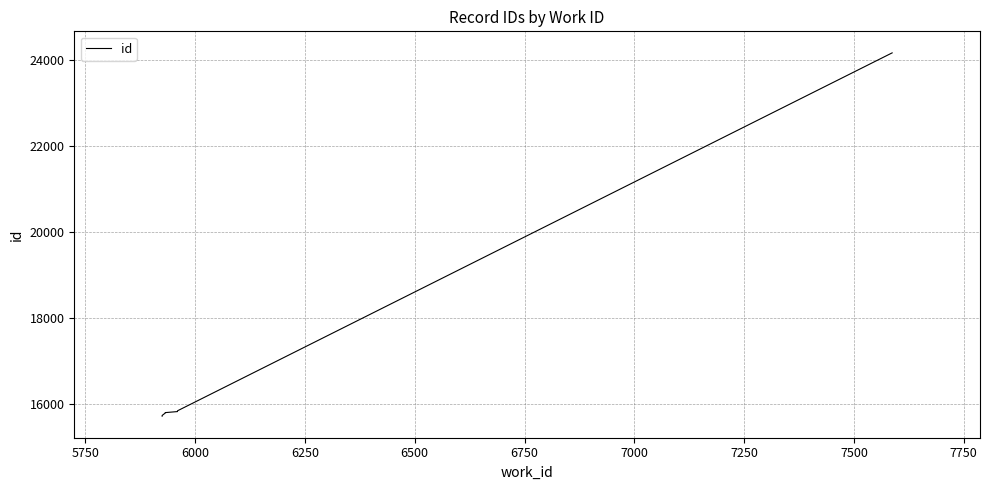

Reading left to right, transcribe all the data shown in this chart.

15727	15730	15739	15744	15799	15810	15834	15852	24162